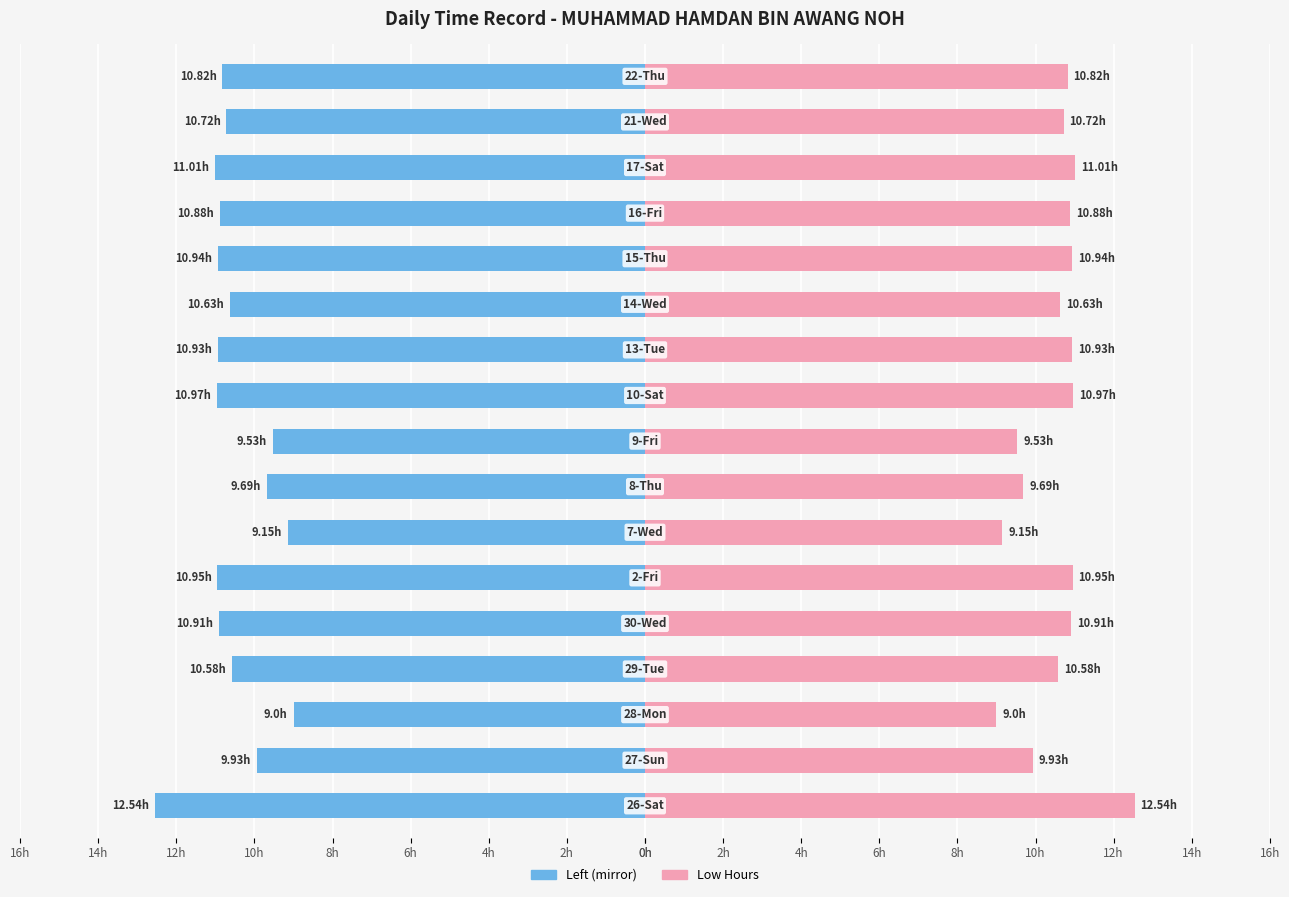

The value of Low Hours (Left) at 10h is -11.0. True or false?

True